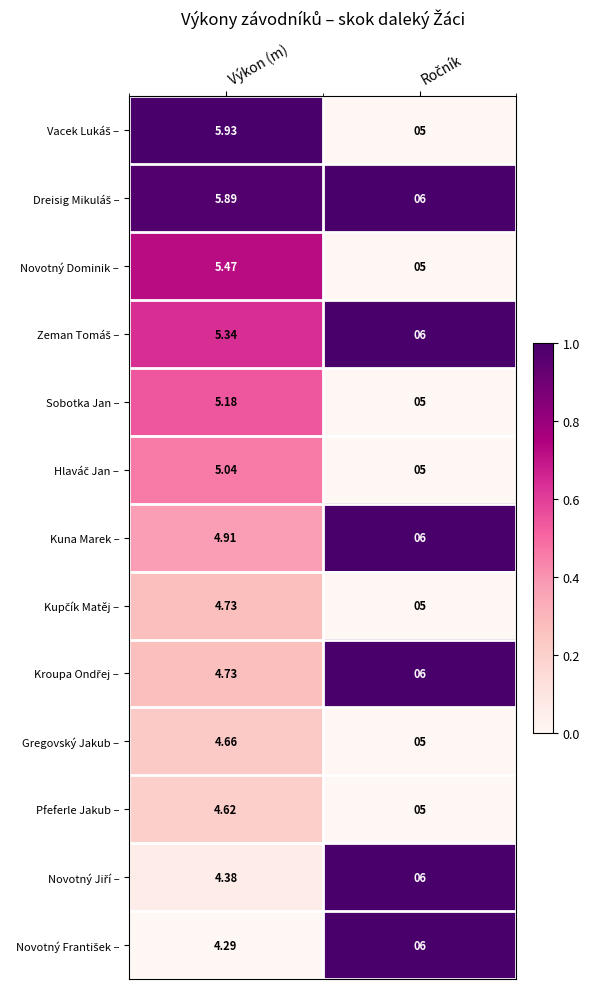

At which label does Novotný Dominik – reach its peak?

Výkon (m)